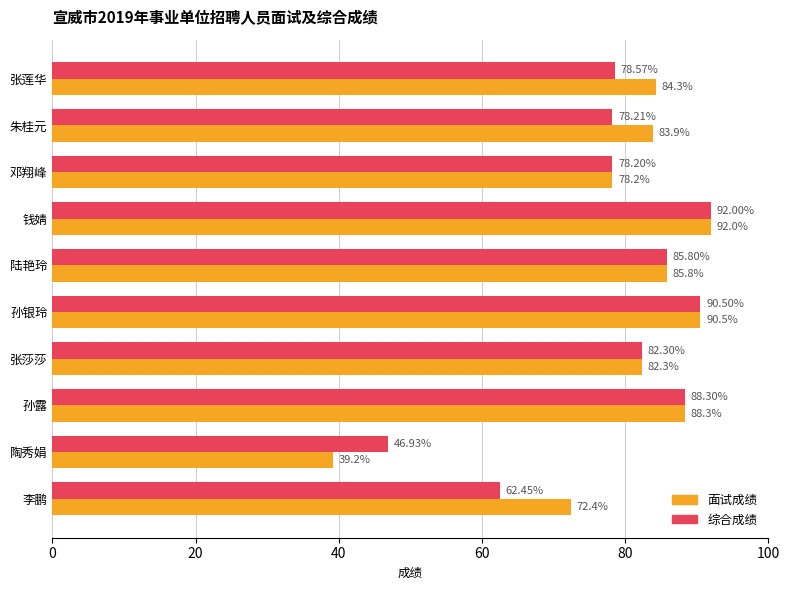

Which series changed the most between 朱桂元 and 邓翔峰?

面试成绩